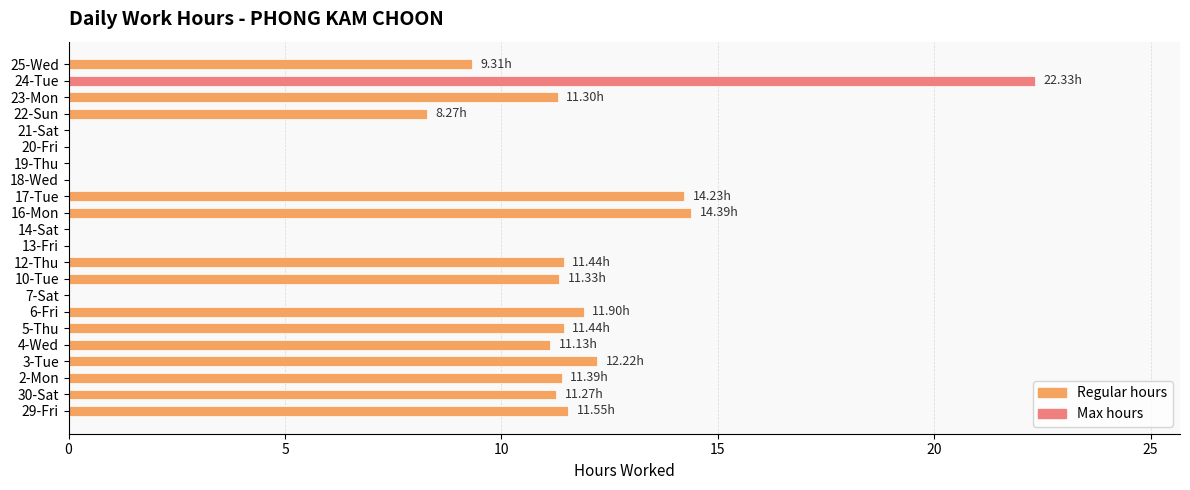

What is the sum of the values at 4-Wed and 6-Fri?

23.0